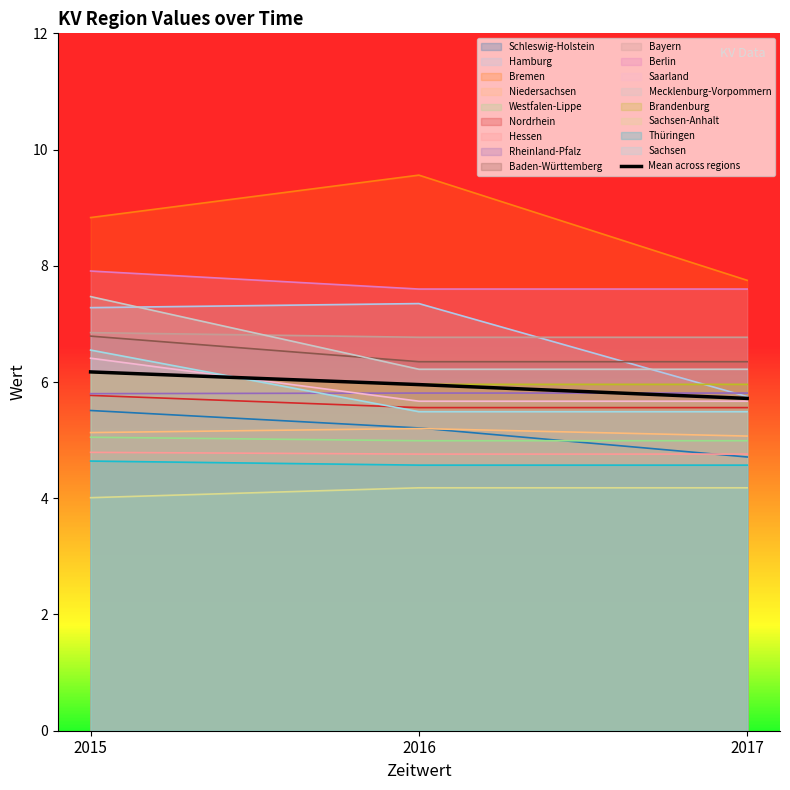

What is the average value?

5.9